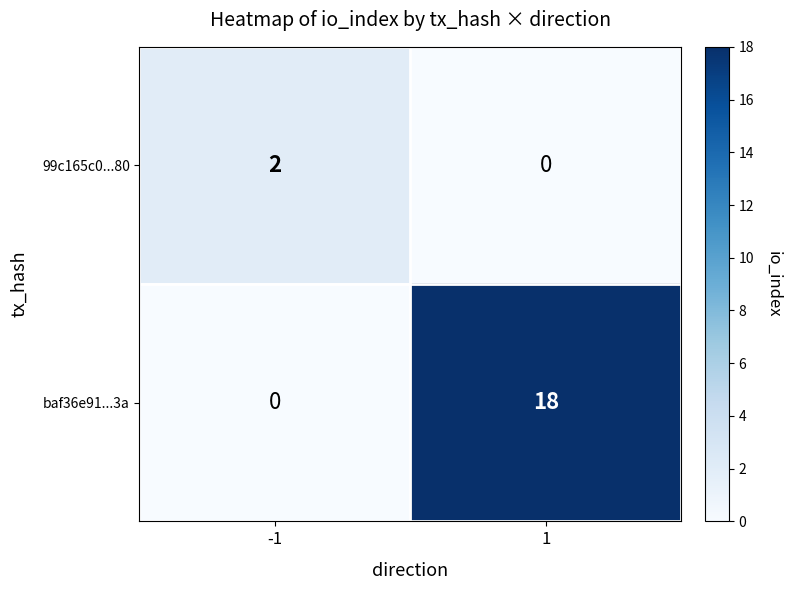

At which category is the sum across all series the highest?

1